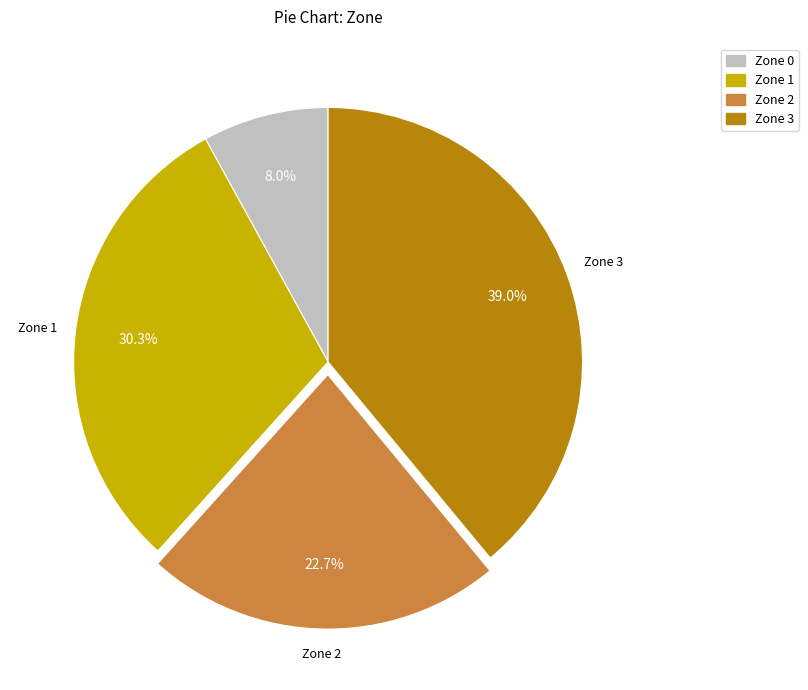

To the nearest percent, what percentage of the pie is Zone 1?

30%